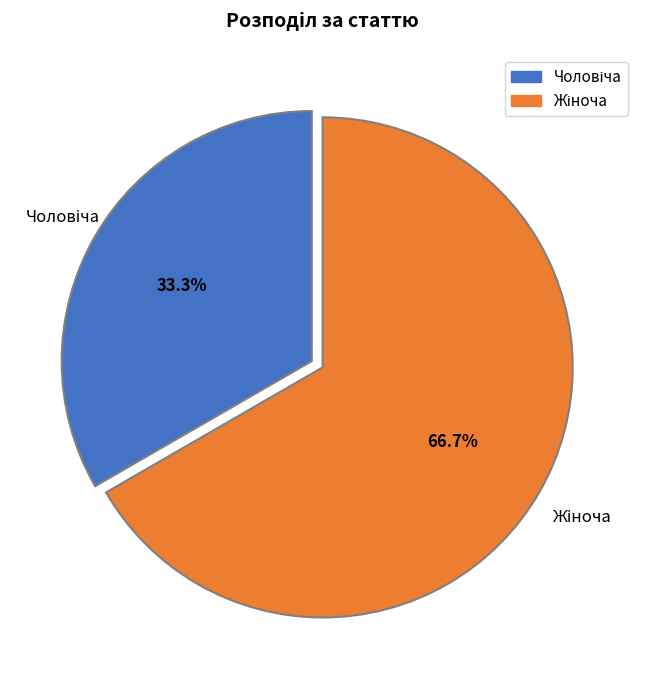

Does any single category account for the majority?

Yes